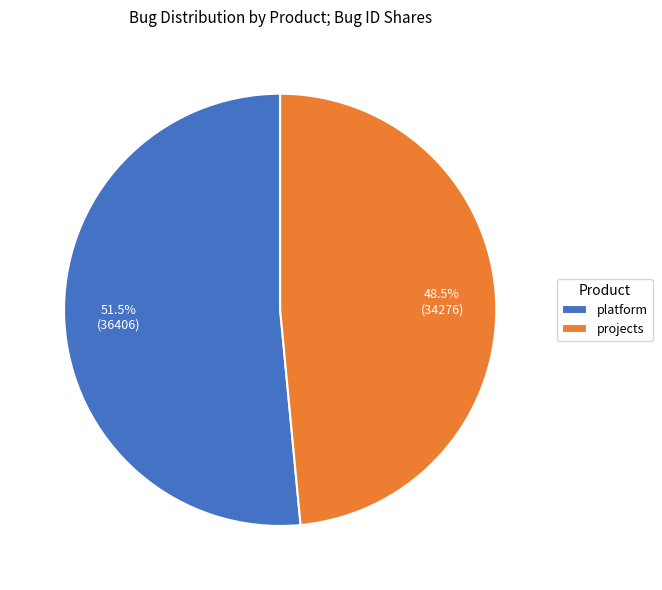

To the nearest percent, what is the average slice percentage?

50%